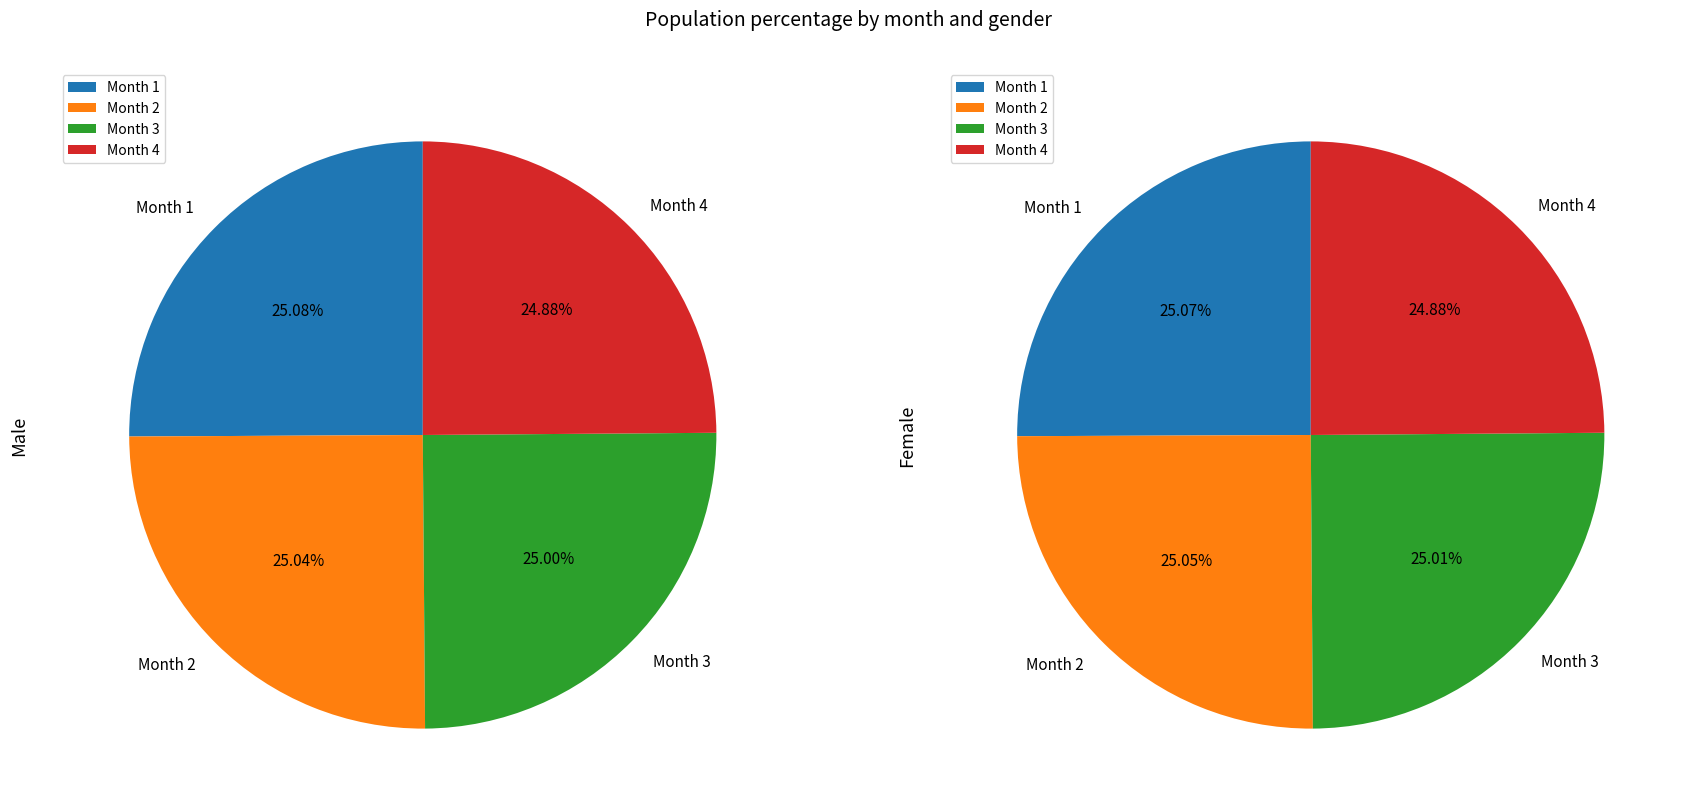

What percentage do 2 and 1 together represent?

50.1%